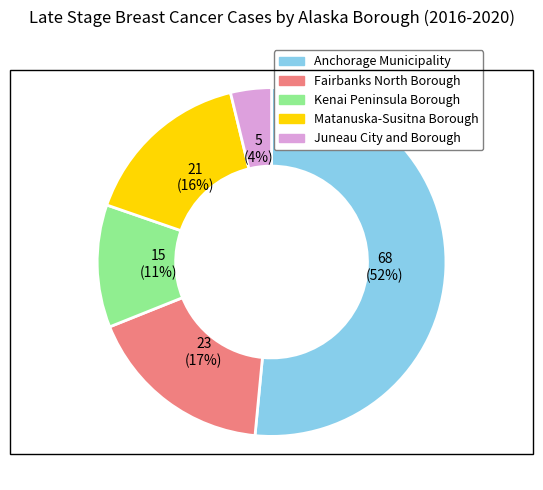

Is it true that Juneau City and Borough is 15% of the pie?

False